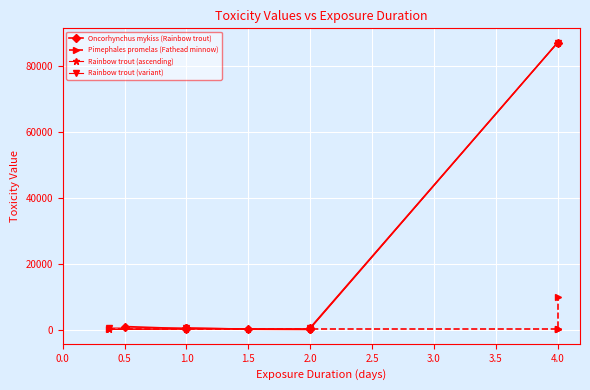

True or false: Rainbow trout (ascending) has more than 1 interior local peaks.

False